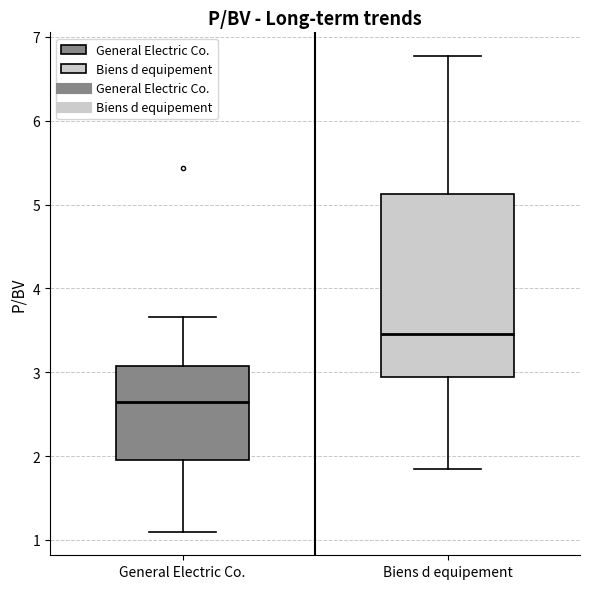

Where does the lower whisker of the box for General Electric Co. end on the y-axis? The values are not printed on the chart, so give them approximately, as read against the axis.

1.1